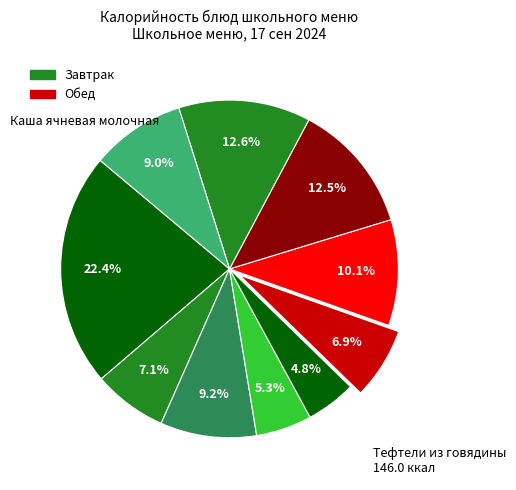

How many segments does this pie chart have?

10